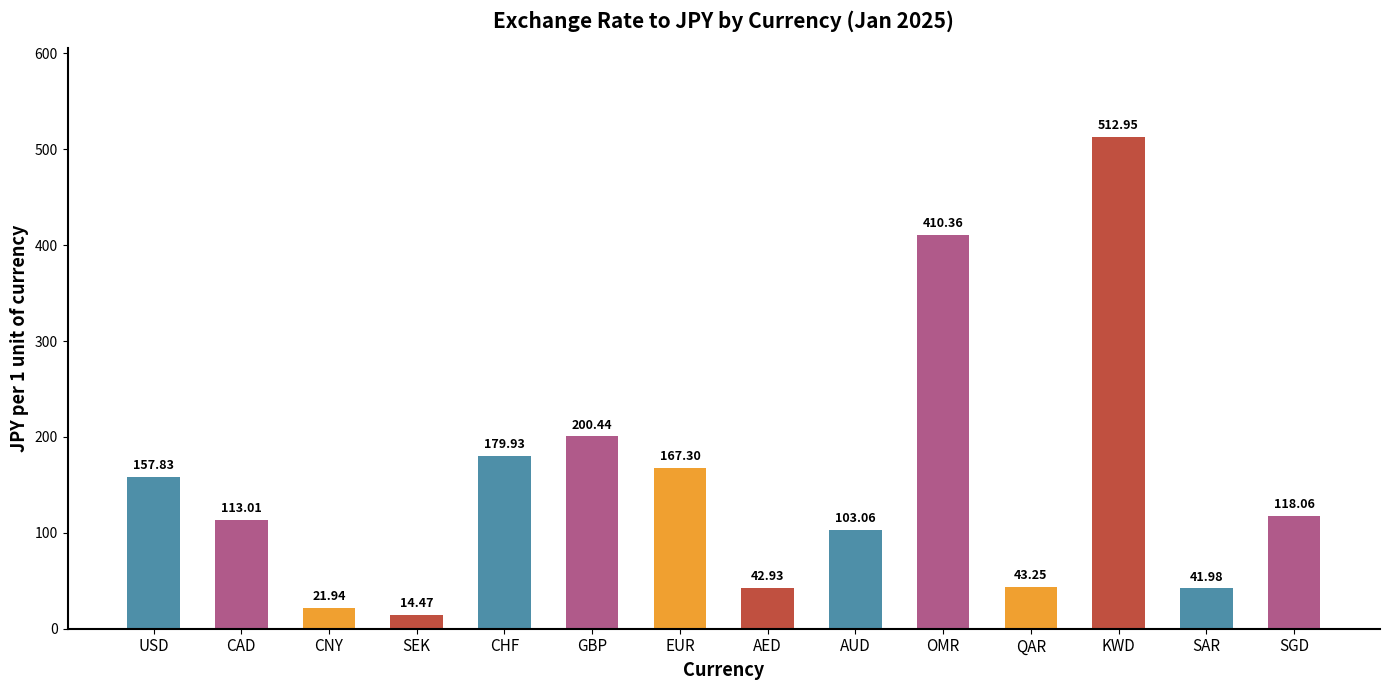

What position from the left is GBP?

6